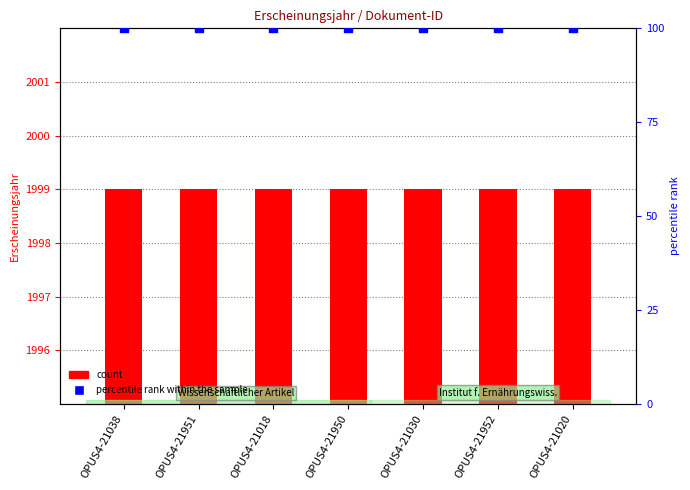

What is the total value across all series at OPUS4-21950?

2099